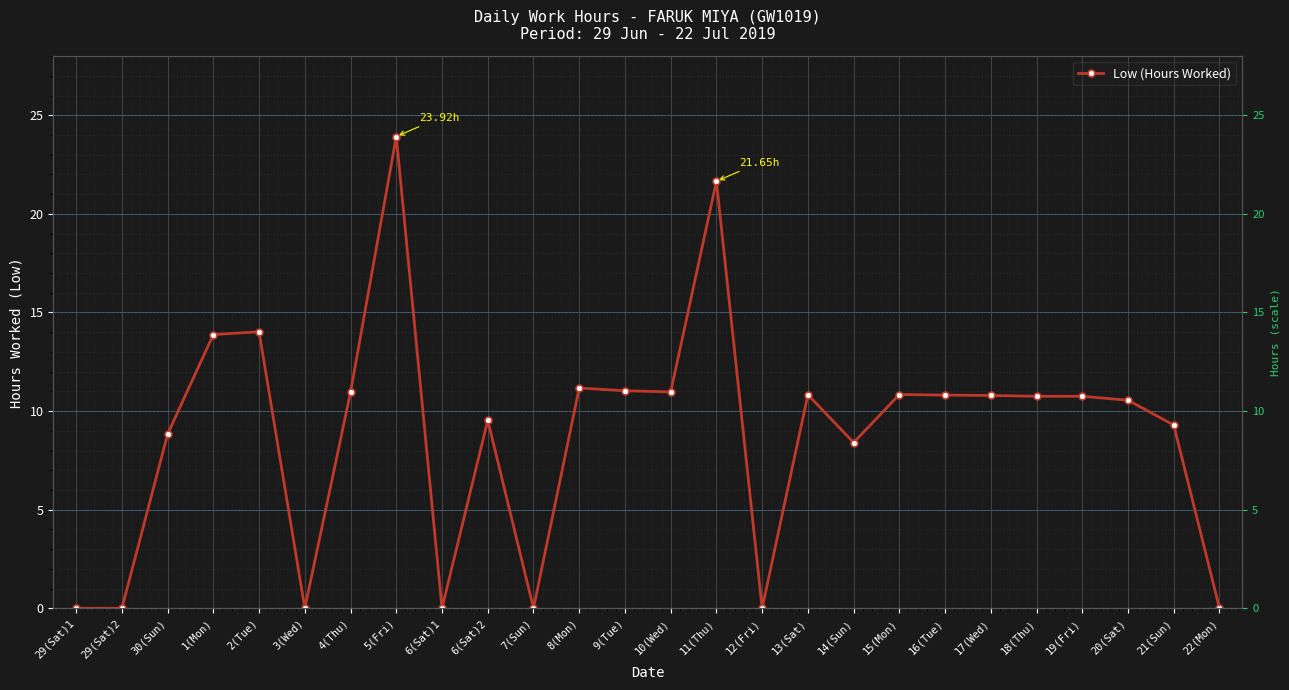

What is the difference between the maximum and minimum values?

23.9